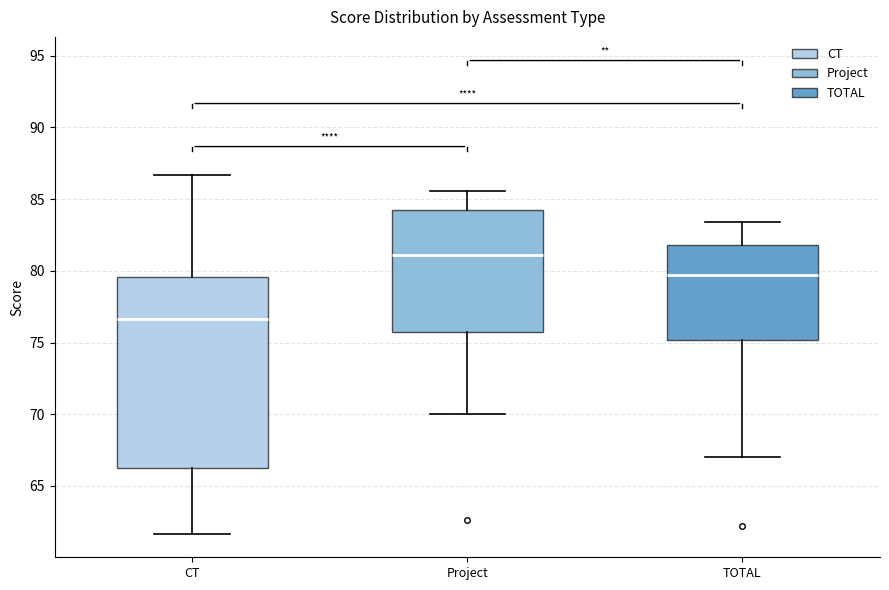

Reading left to right, transcribe this box plot: for each box, give where its median line is, the range the box spans, and where its two whiskers end, as read against the y-axis. The values are not printed on the chart, so give them approximately, as read against the axis.

CT: median 76.5, box 66.5 to 79.5, whiskers 61.5 to 86.5
Project: median 81.0, box 75.5 to 84.5, whiskers 70.0 to 85.5
TOTAL: median 79.5, box 75.0 to 82.0, whiskers 67.0 to 83.5